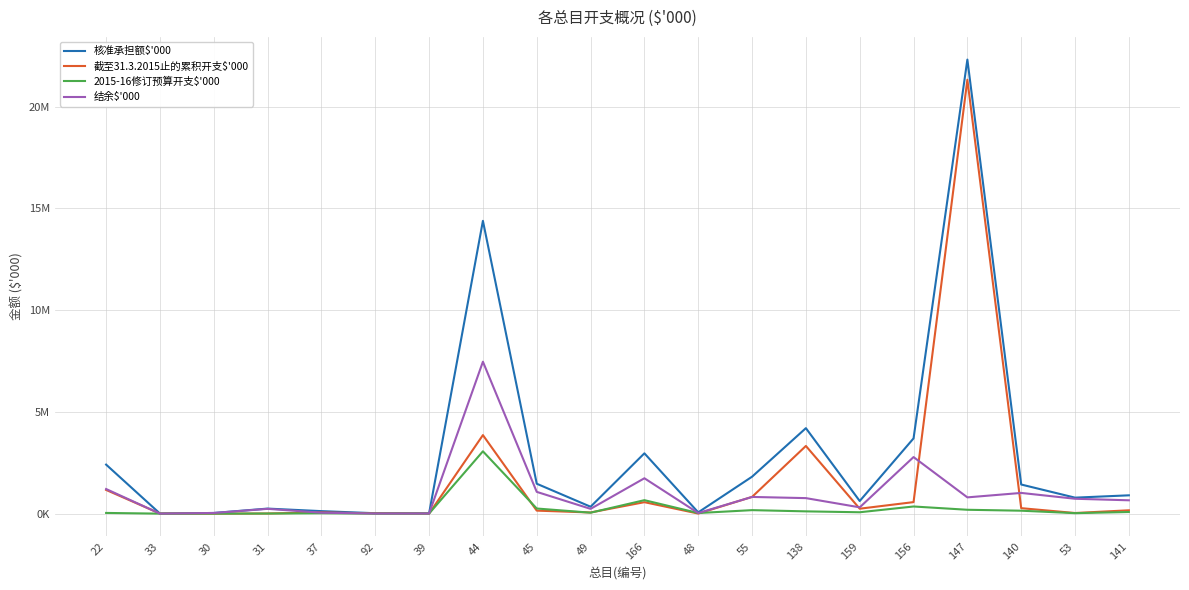

Reading left to right, list all the values displayed in this chart.

核准承担额$'000: 2409382	5000	32670	247960	123032	20435	12050	14386285	1469556	338980	2963500	62651	1814850	4200000	620000	3697125	22309000	1430800	785474	900000
截至31.3.2015止的累积开支$'000: 1165238	3833	75	7606	58091	14013	1393	3858466	148063	56959	563285	4055	822382	3325427	242696	566196	21319521	268939	30756	164329
2015-16修订预算开支$'000: 34703	65	0	5290	19490	678	3894	3062515	252158	46720	661874	29653	171878	112000	67763	351351	190140	144170	23651	79913
结余$'000: 1209441	1102	32595	235064	45451	5744	6763	7465304	1069335	235301	1738341	28943	820590	762573	309541	2779578	799339	1017691	731067	655758